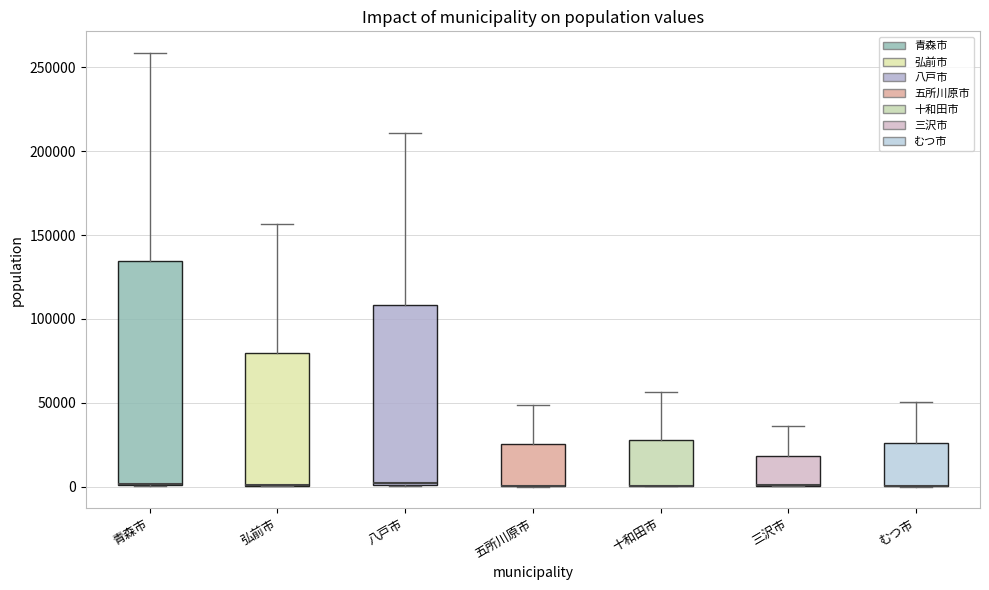

Where is the upper edge of the box for 五所川原市 on the y-axis? The values are not printed on the chart, so give them approximately, as read against the axis.

25000